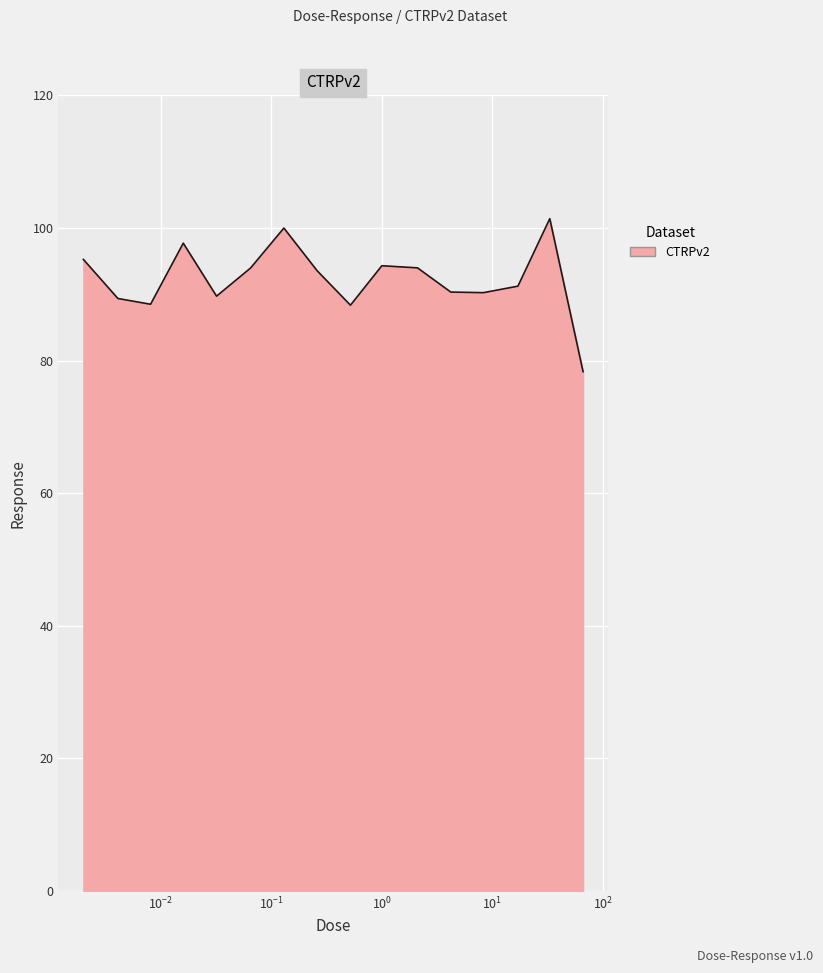

How many distinct data groups are displayed?

1